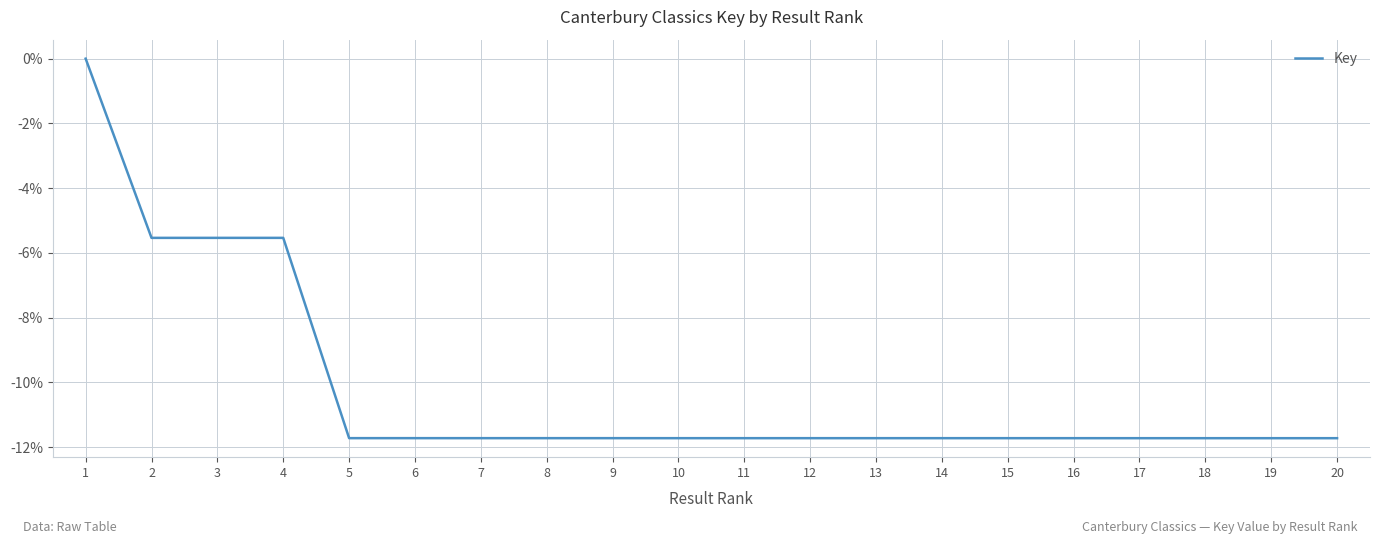

Is it true that the value at 8 is -6.7?

False